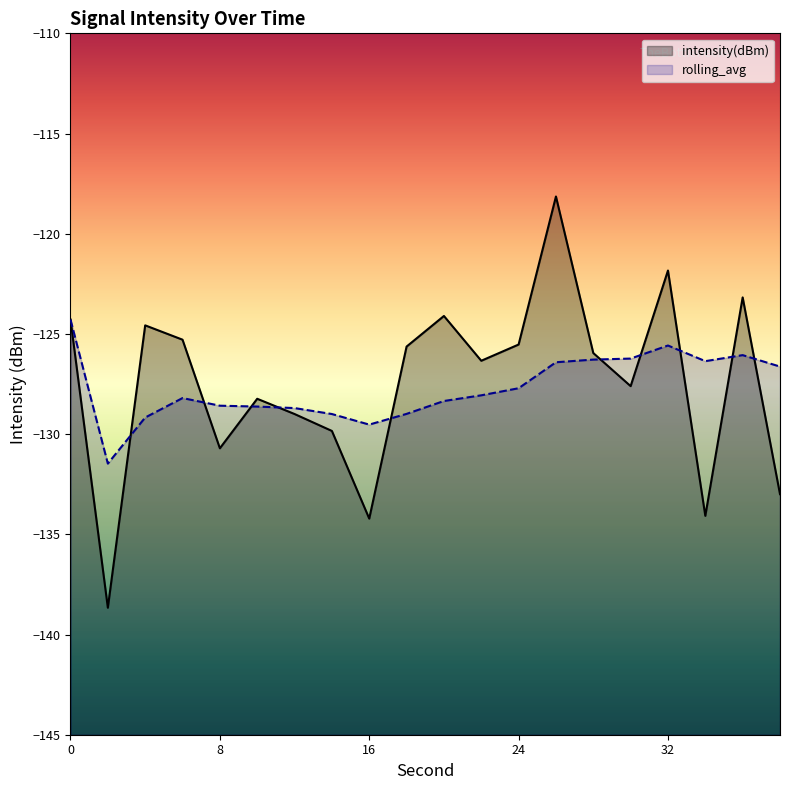

What is the difference between the maximum and minimum values in the rolling_avg series?

7.2